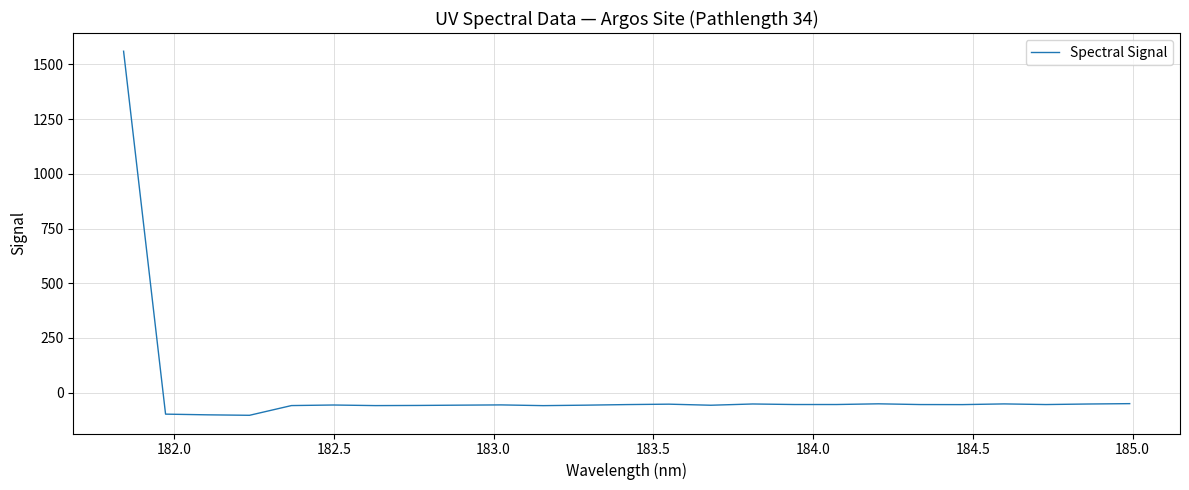

What is the greatest value displayed?

1560.1